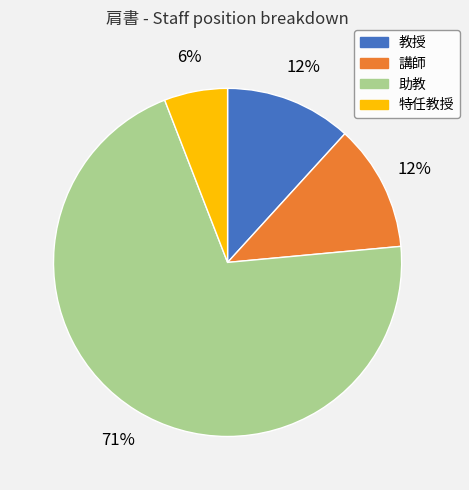

What is the ratio of the value at 講師 to the value at 教授?

1.0